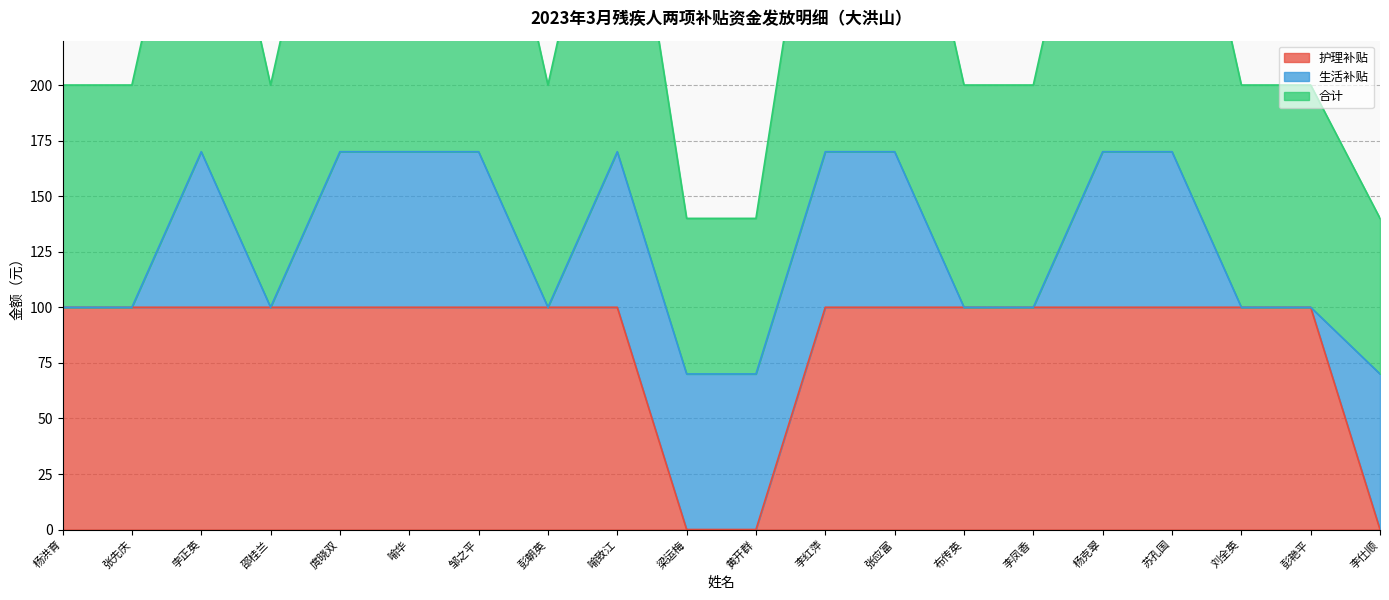

The 合计 series shows 91 at 孛正英. True or false?

False